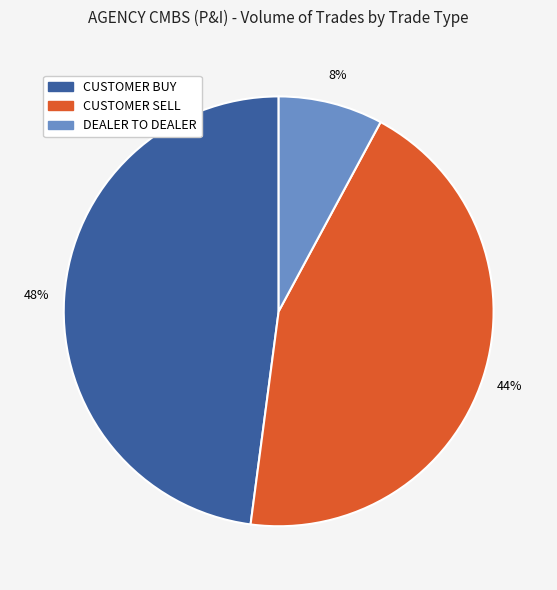

Which has a higher value, CUSTOMER SELL or DEALER TO DEALER?

CUSTOMER SELL